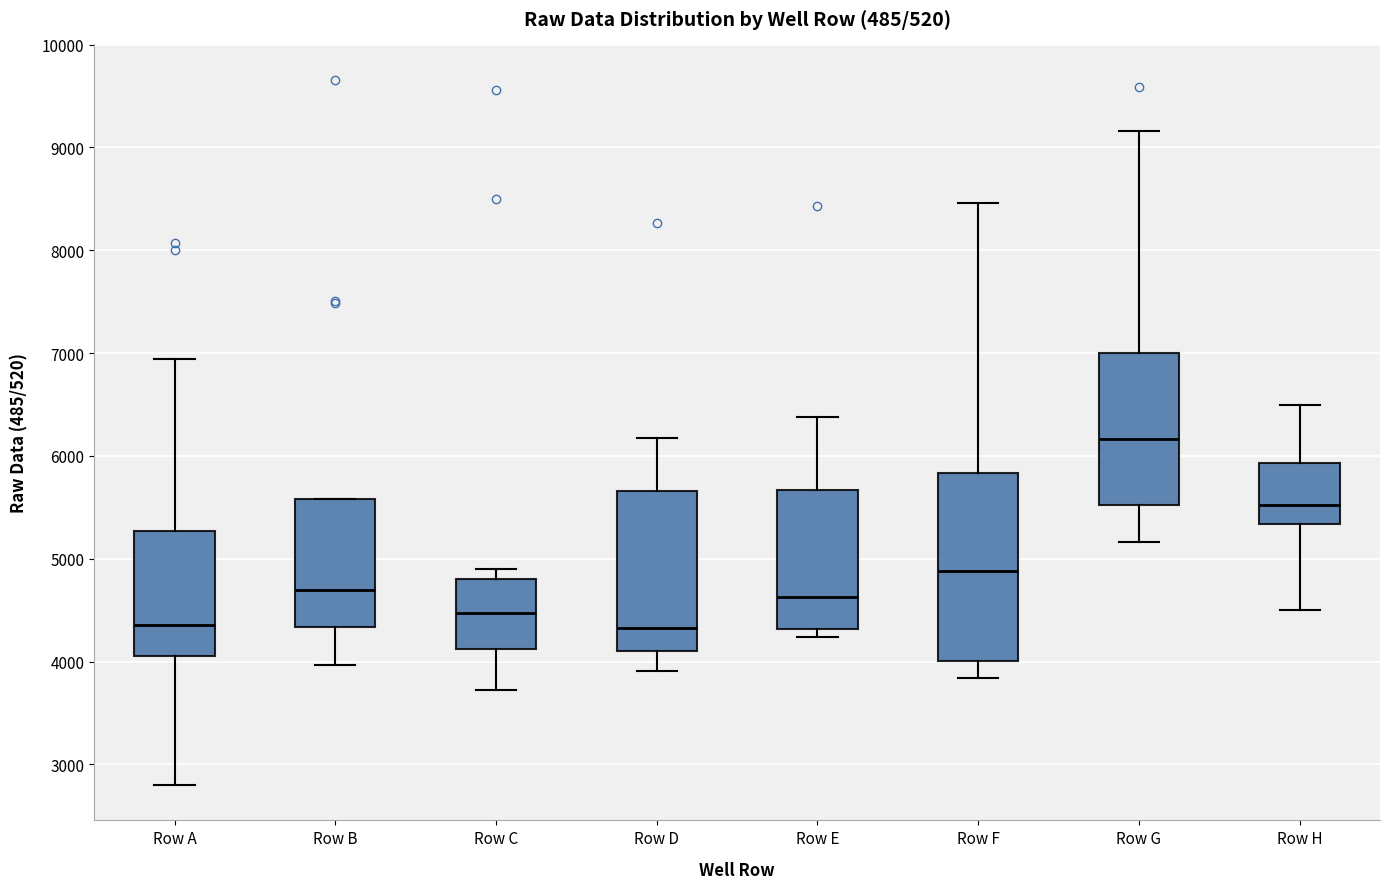

Reading left to right, read every box against the y-axis: the position of its median line, the range the box covers, and the ends of its whiskers. The values are not printed on the chart, so give them approximately, as read against the axis.

Row A: median 4400, box 4100 to 5300, whiskers 2800 to 6900
Row B: median 4700, box 4300 to 5600, whiskers 4000 to 5600
Row C: median 4500, box 4100 to 4800, whiskers 3700 to 4900
Row D: median 4300, box 4100 to 5700, whiskers 3900 to 6200
Row E: median 4600, box 4300 to 5700, whiskers 4200 to 6400
Row F: median 4900, box 4000 to 5800, whiskers 3800 to 8500
Row G: median 6200, box 5500 to 7000, whiskers 5200 to 9200
Row H: median 5500, box 5300 to 5900, whiskers 4500 to 6500